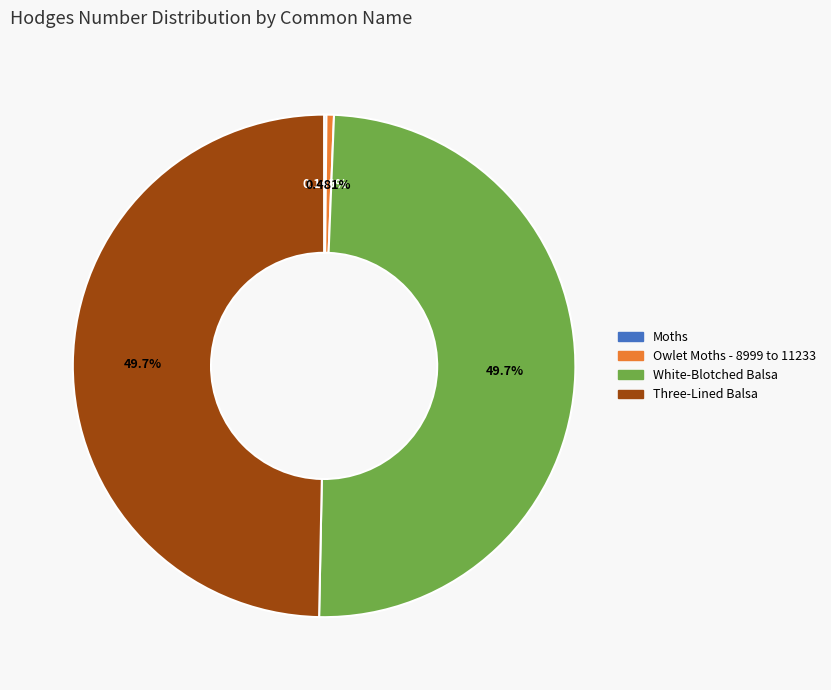

Is there a majority slice in this chart?

No